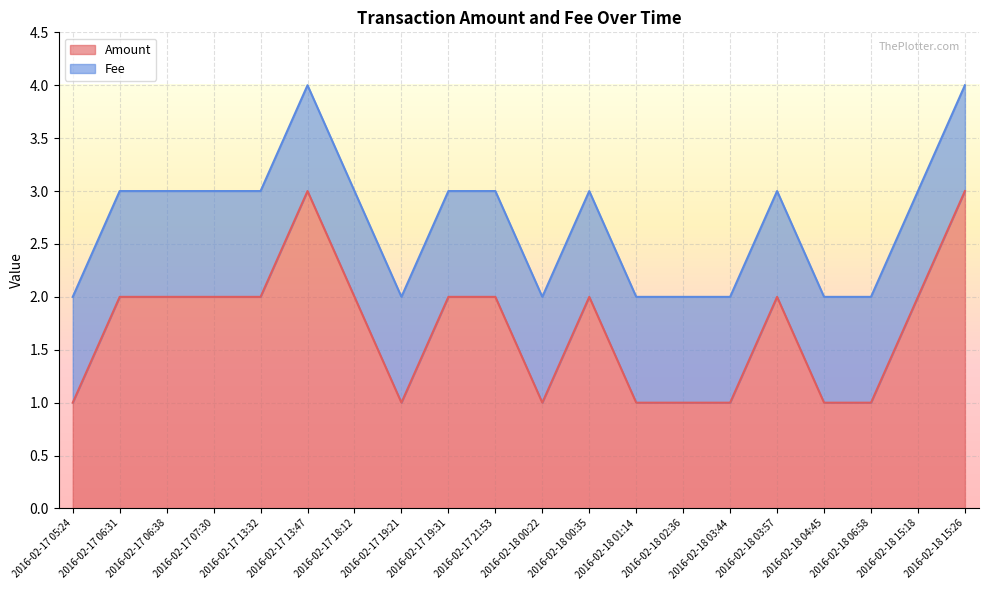

What value does the data have at 2016-02-18 01:14?

1